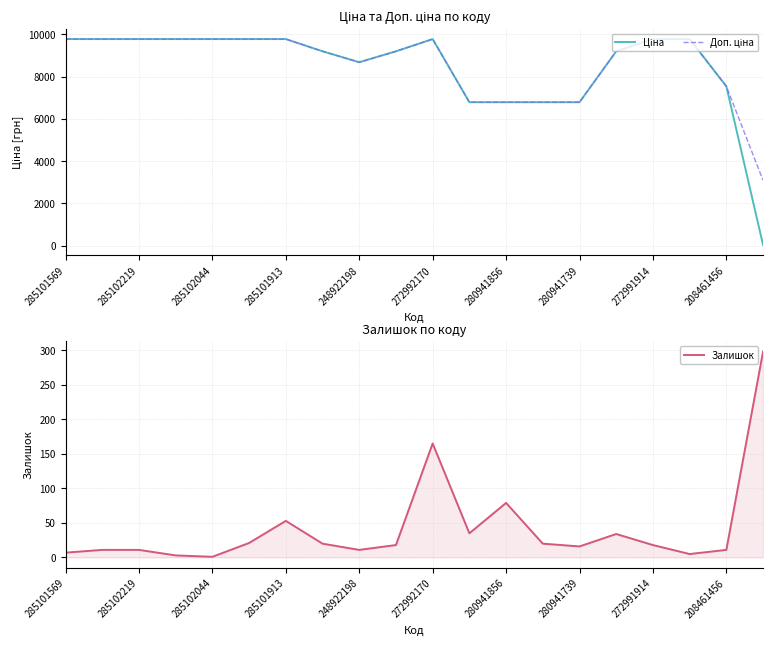

The value of Залишок at 285101913 is 92.7. True or false?

False